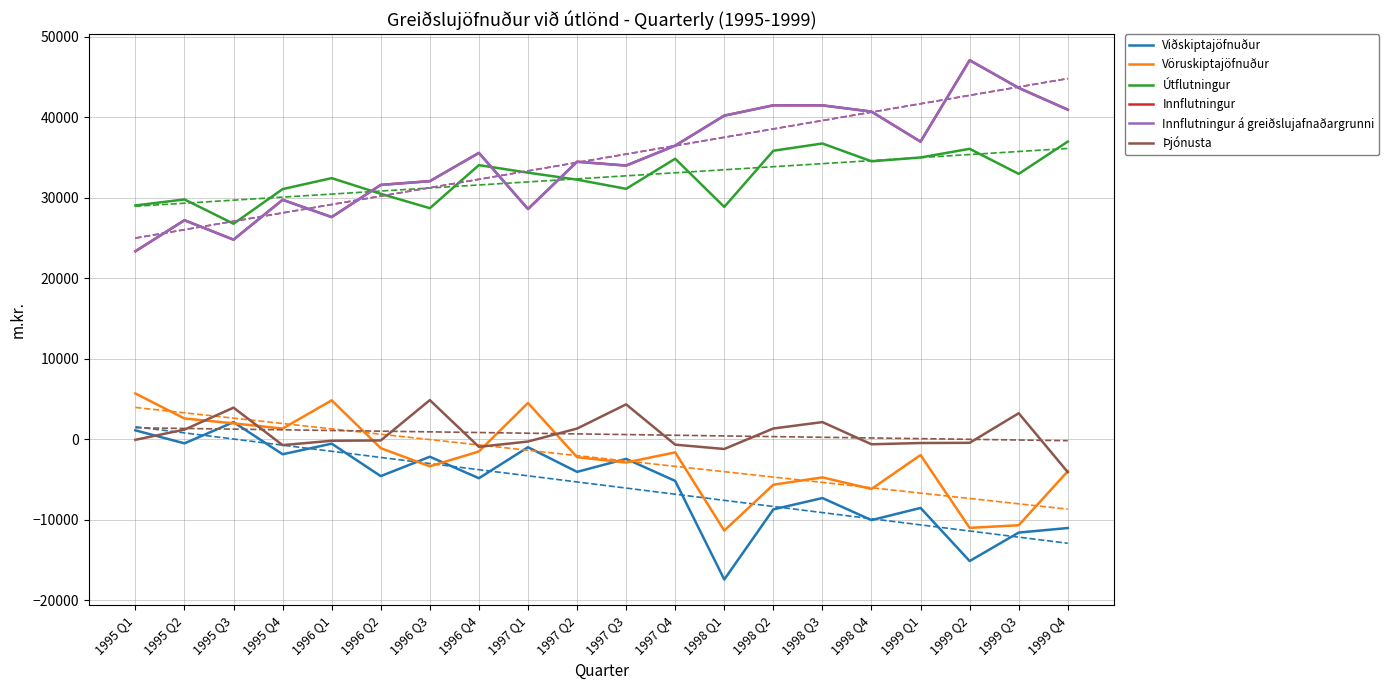

True or false: Vöruskiptajöfnuður has more than 0 interior local peaks.

True